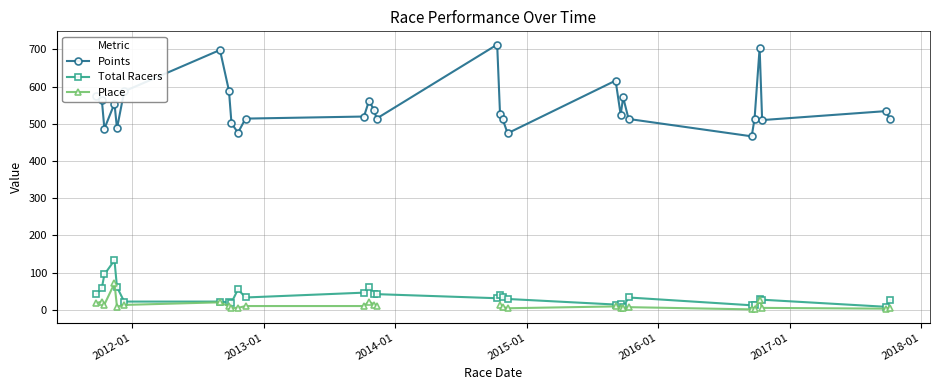

List the series in order of their peak value, lowest first.

Place, Total Racers, Points